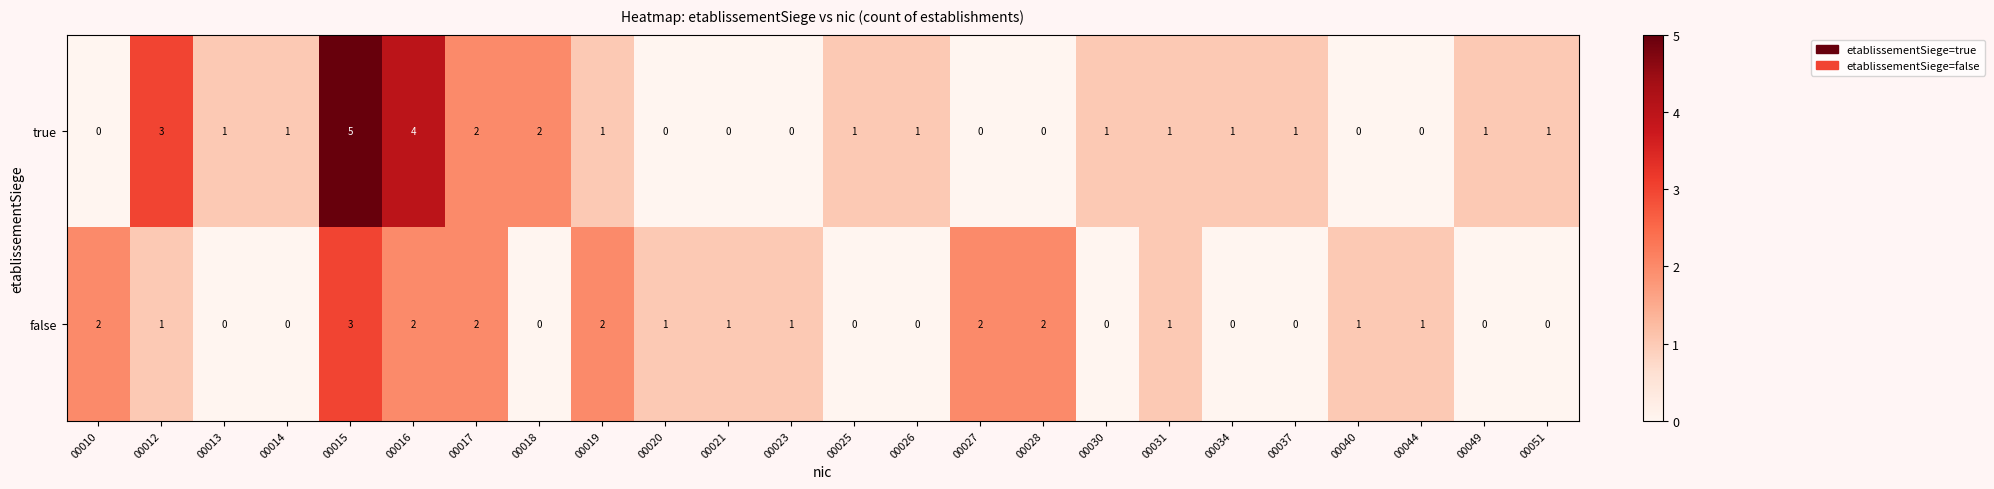

How many series are shown in this chart?

2